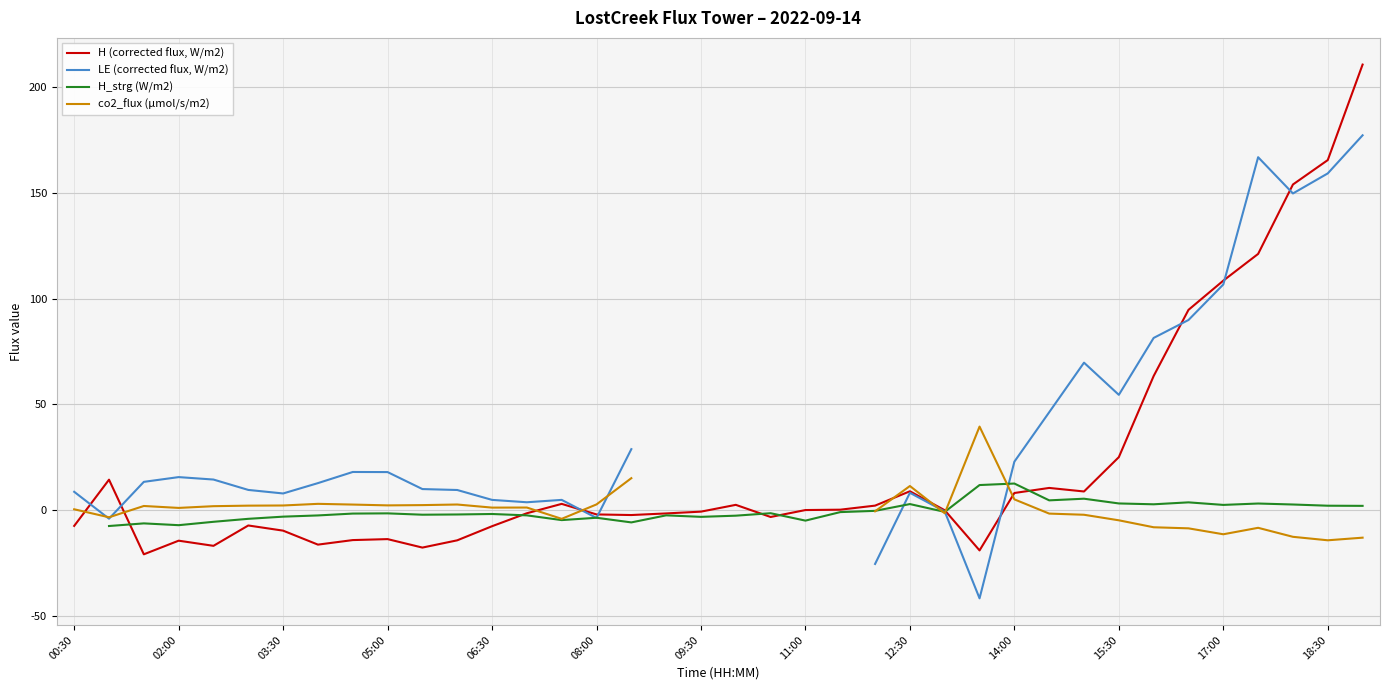

How many lines are shown in the chart?

4